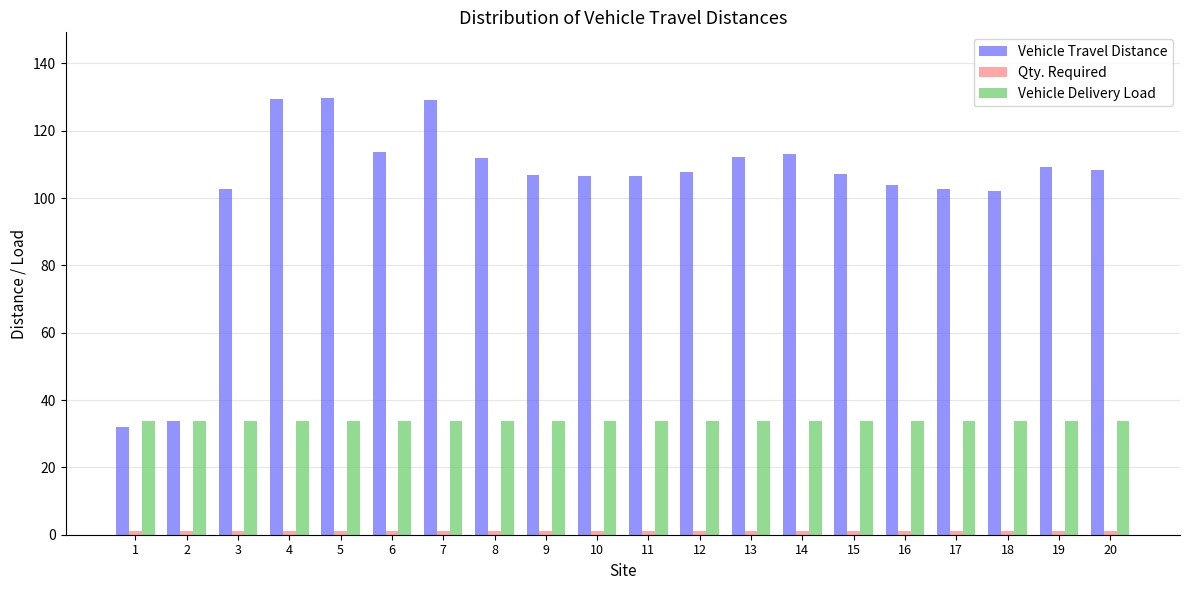

The Vehicle Travel Distance series shows 33.0 at 10. True or false?

False